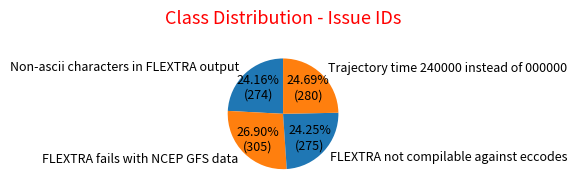

Approximately how many times larger is the value at Trajectory time 240000 instead of 000000 compared to FLEXTRA fails with NCEP GFS data?

0.9